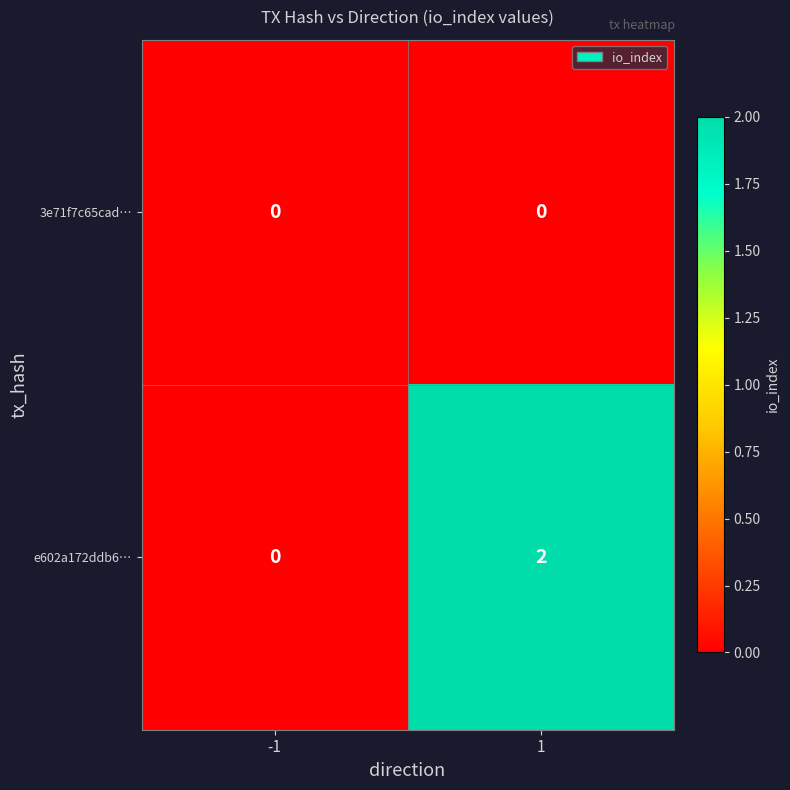

Which series has the largest total across all categories?

e602a172ddb6…